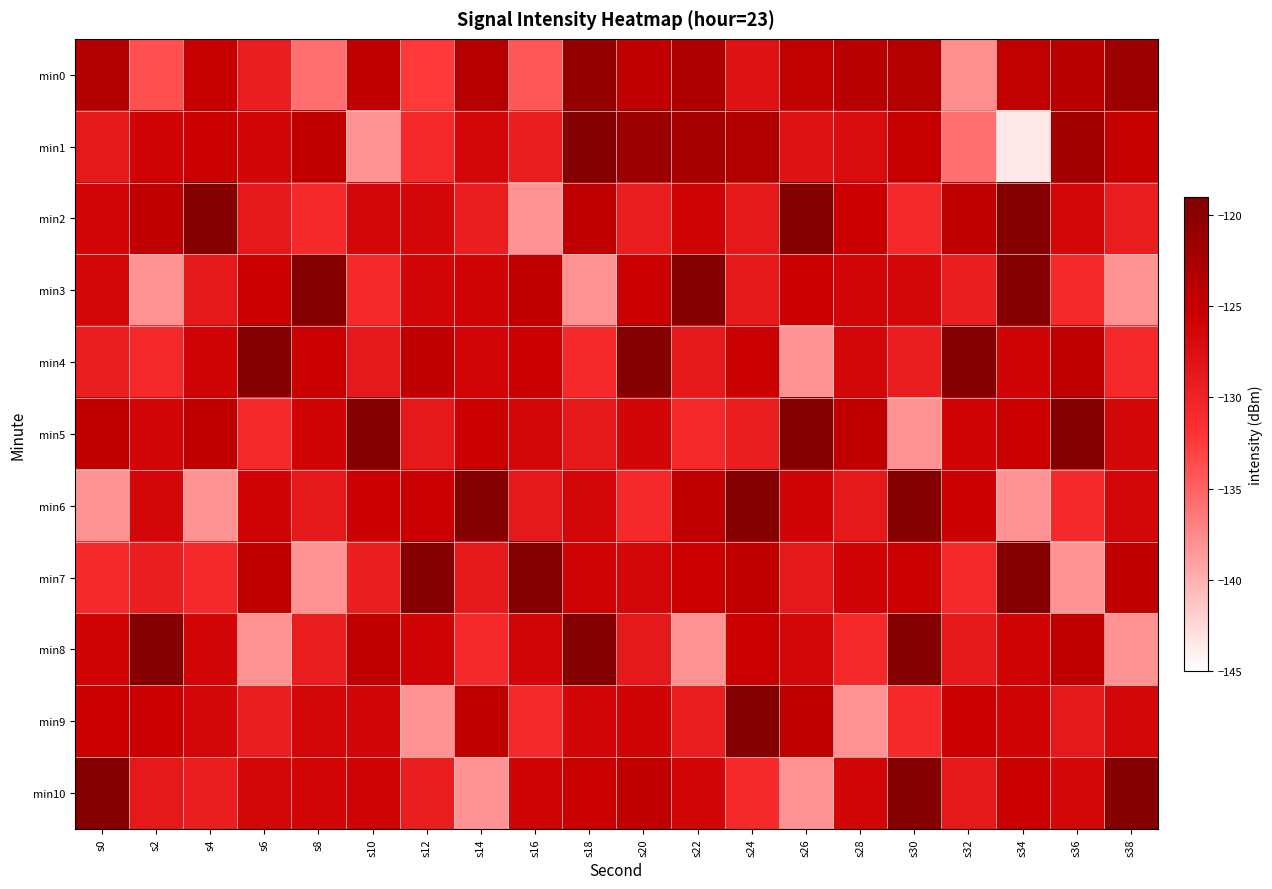

Rank the series by their maximum value, from highest to lowest.

min1, min2, min3, min4, min5, min6, min7, min8, min9, min10, min0